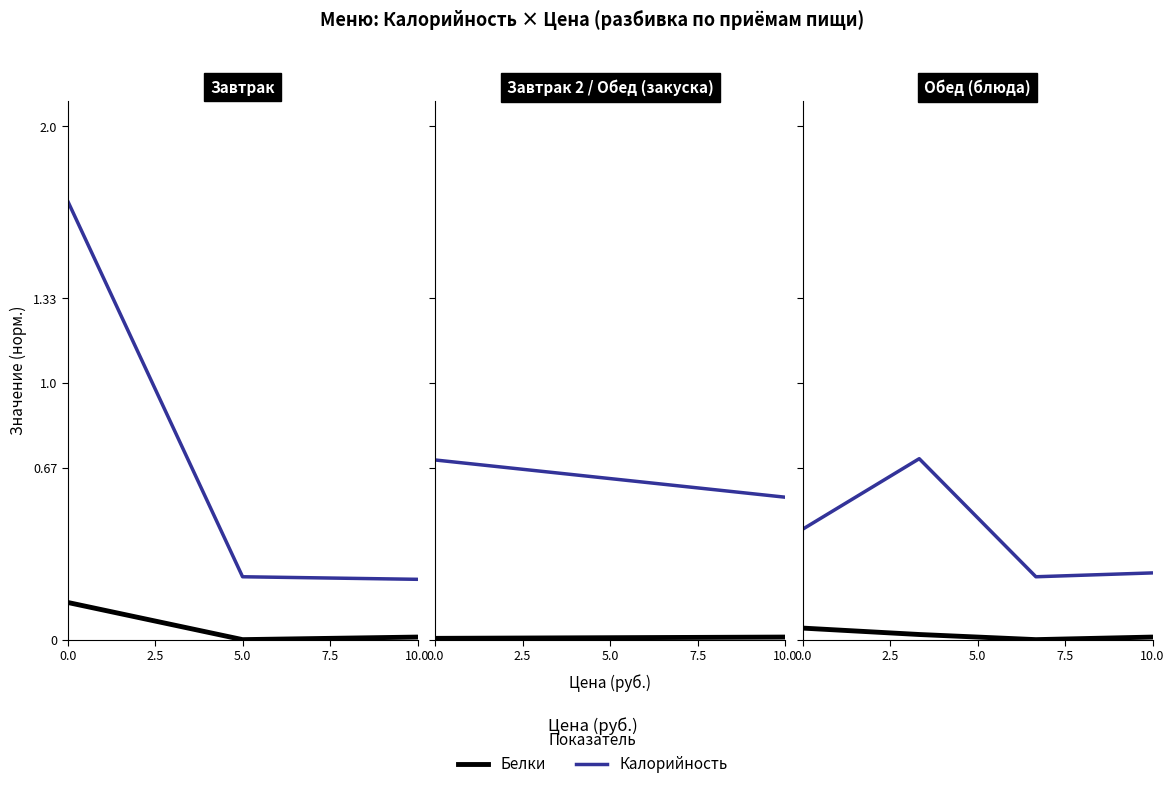

Rank the series by their average value, from lowest to highest.

Белки, Калорийность